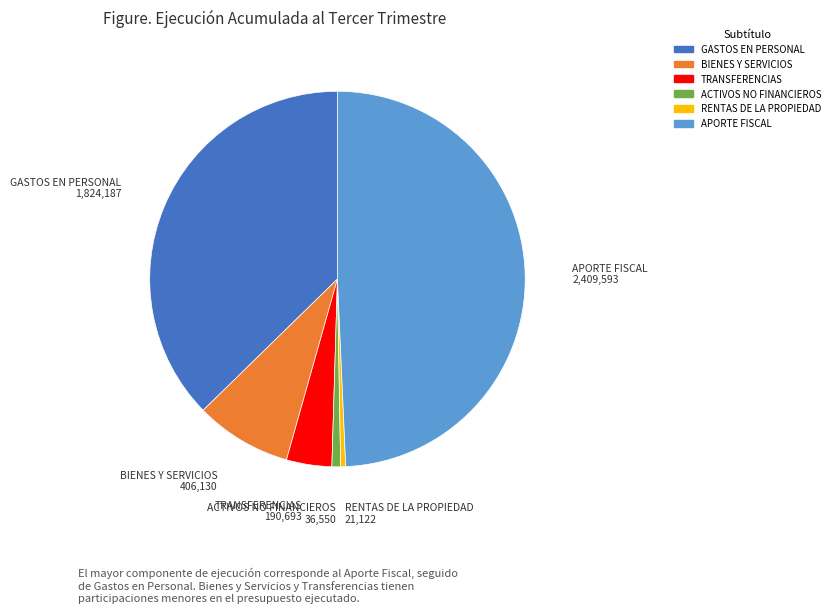

Is there any slice that represents more than half of the pie?

No